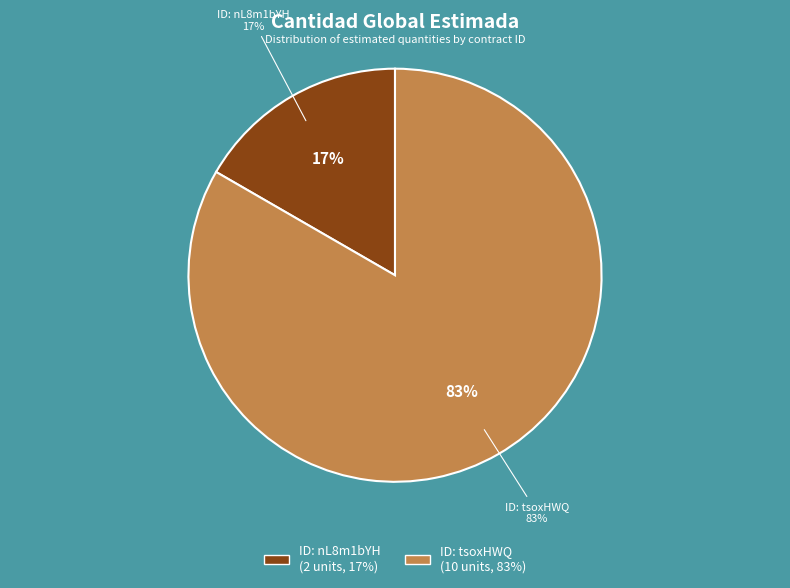

Does tsoxHWQ%2BpkA%3D account for over 50% of the chart?

Yes